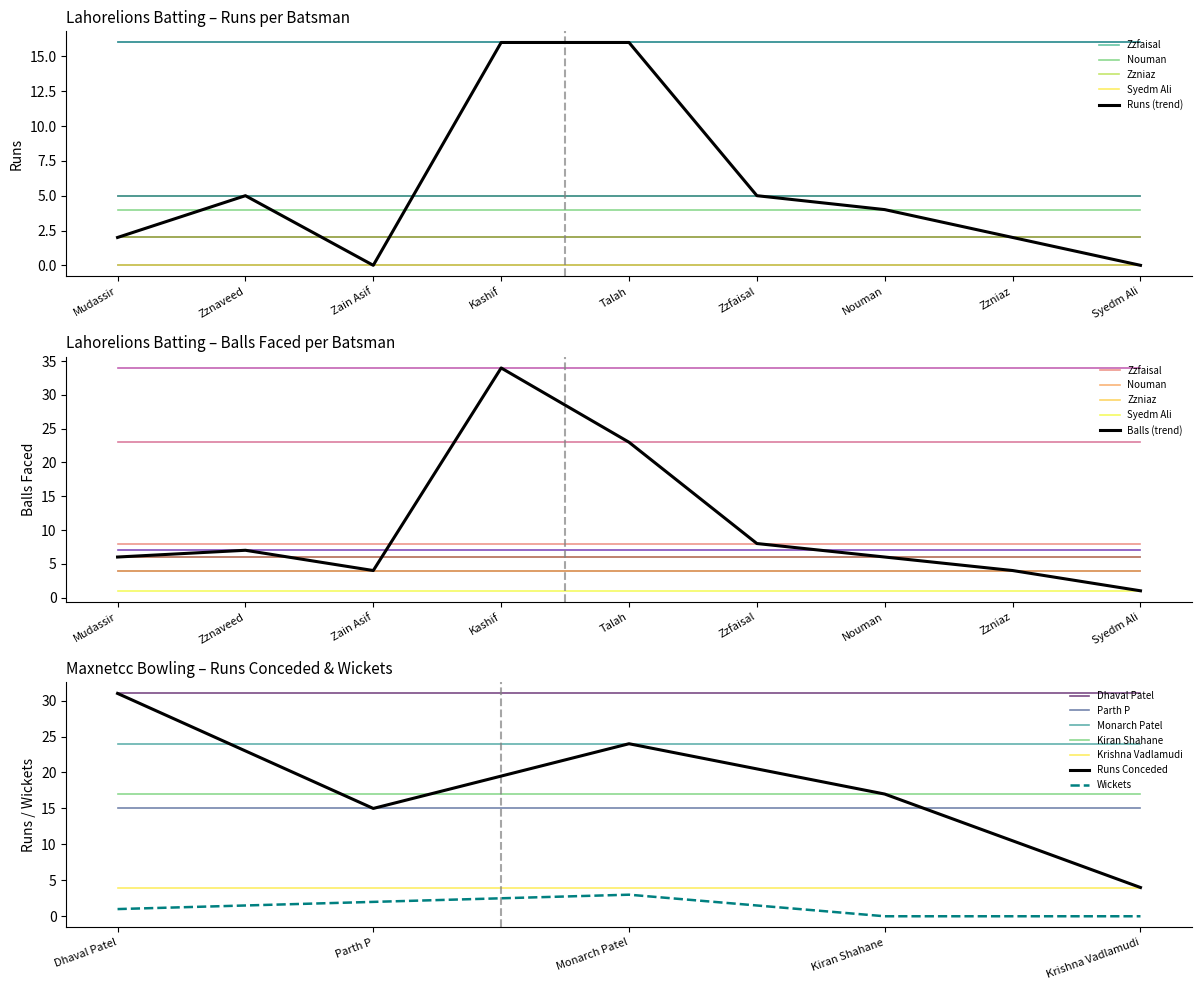

True or false: Parth P and Dhaval Patel intersect in this chart.

False